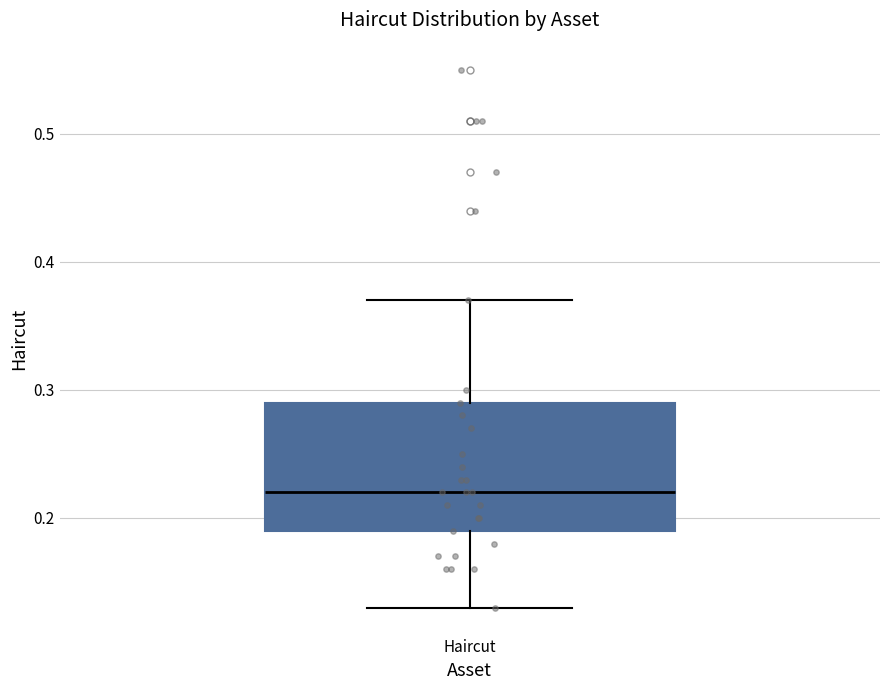

Read this box plot against the y-axis: the position of the median line, the range covered by the box, and the ends of both whiskers. The values are not printed on the chart, so give them approximately, as read against the axis.

median 0.22, box 0.19 to 0.29, whiskers 0.13 to 0.37